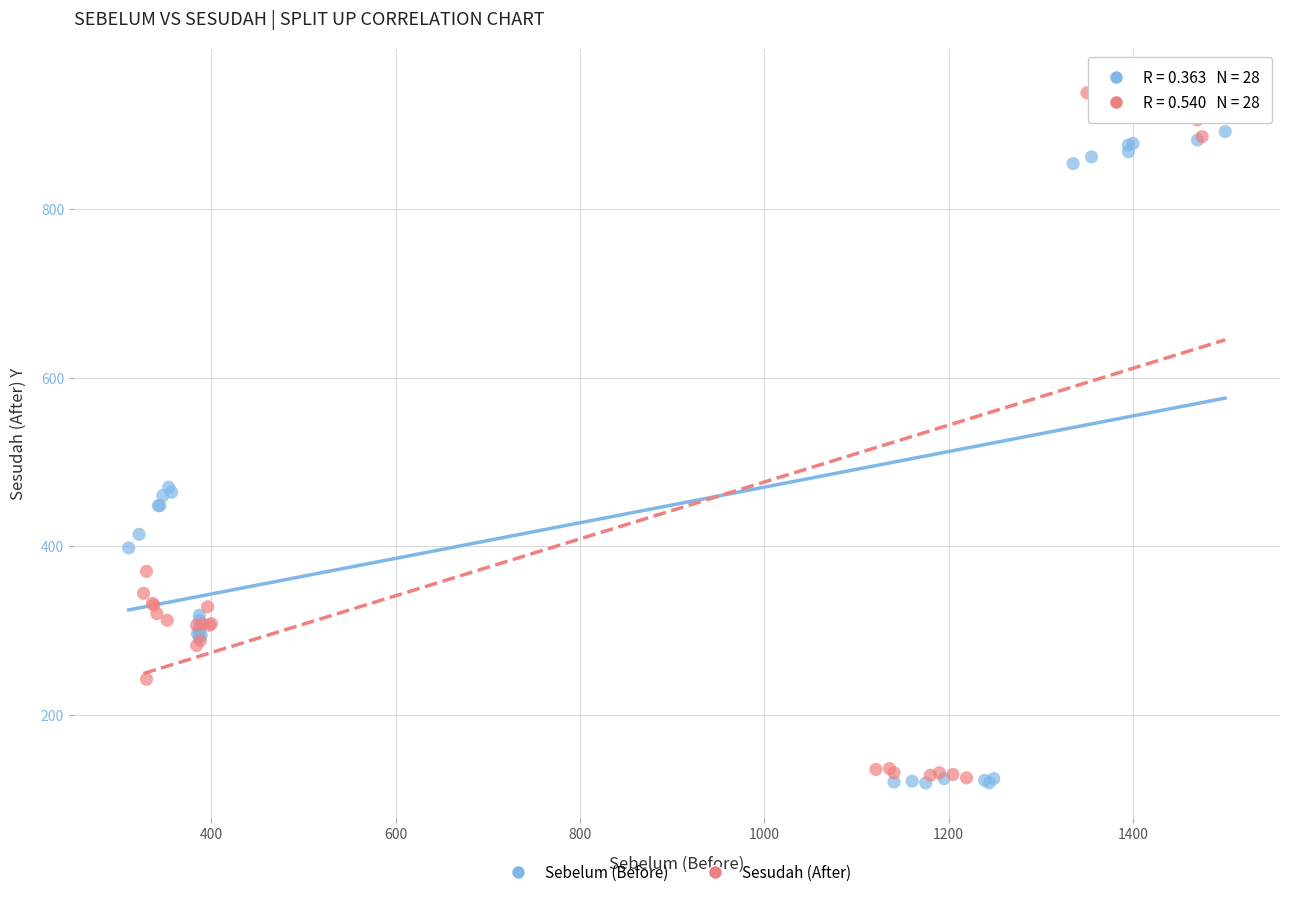

Which series has the widest spread of Y values?

Sesudah (After)